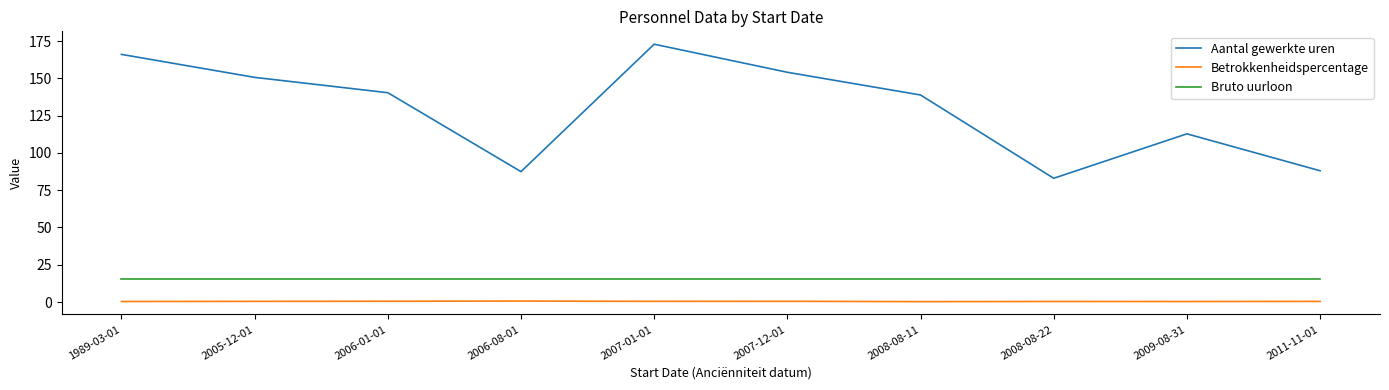

What is the difference between the maximum and minimum values in the Aantal gewerkte uren series?

89.9